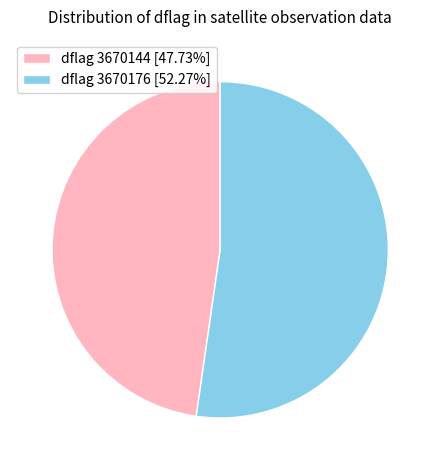

Is there any slice that represents more than half of the pie?

Yes